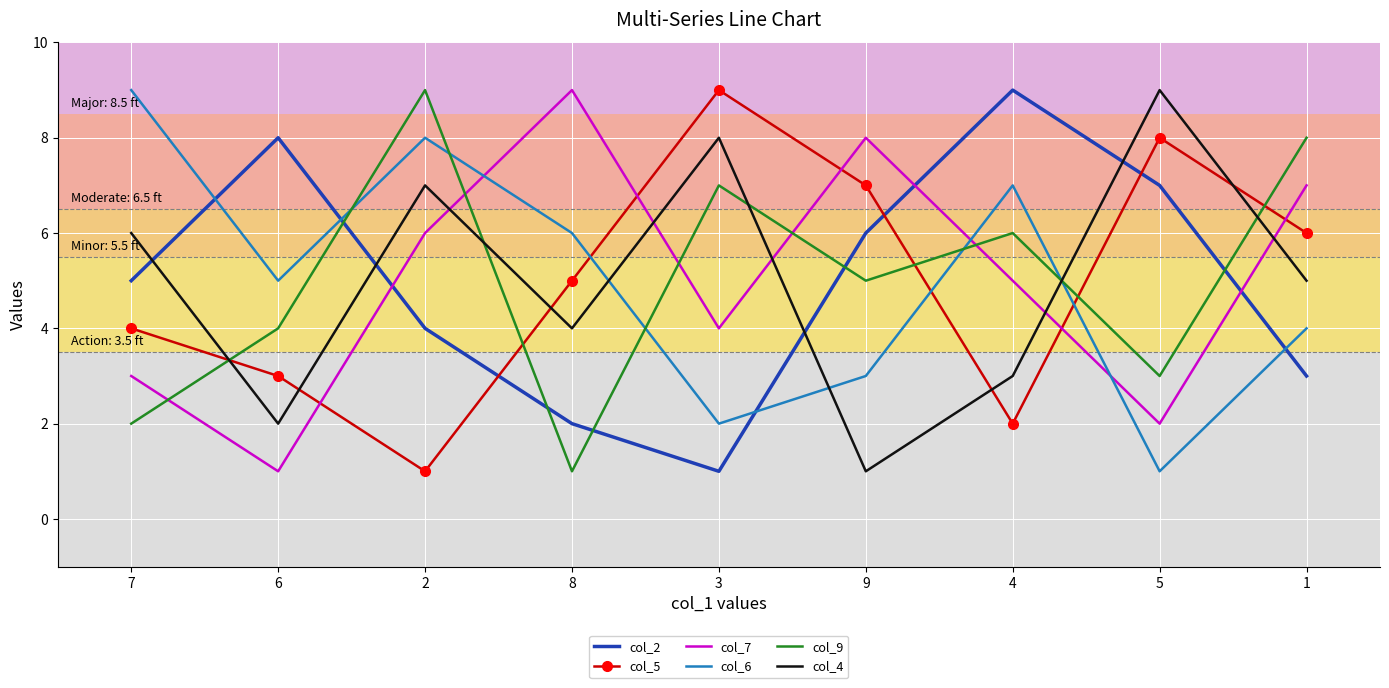

What value does the col_6 series have at 7?

9